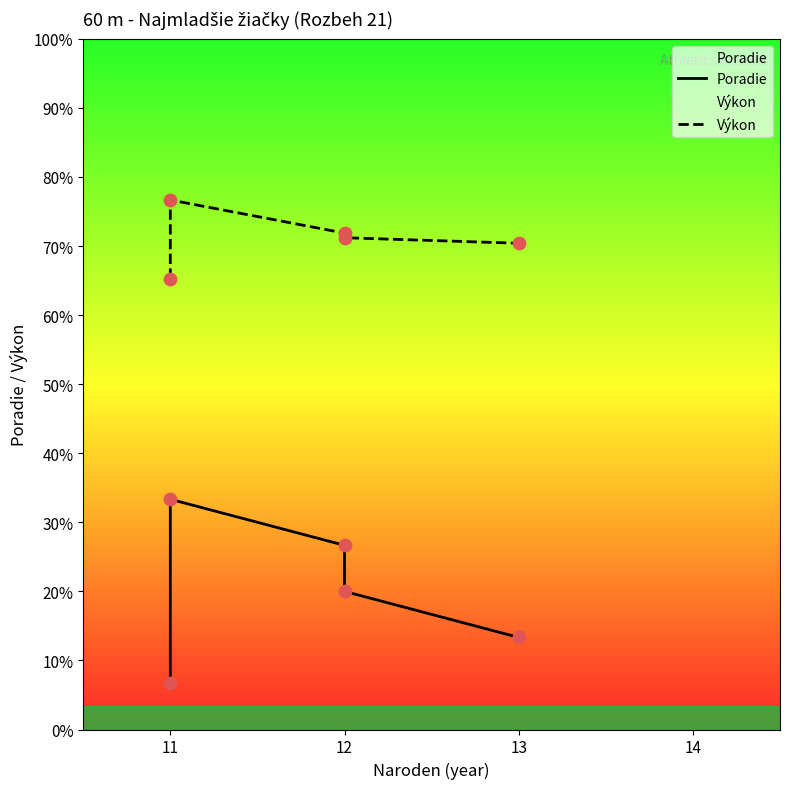

What are all the series names shown in the legend?

Poradie, Výkon